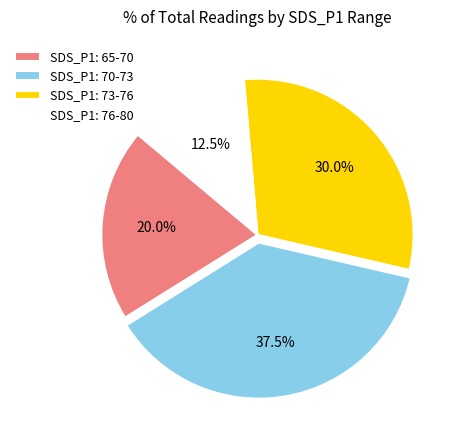

What is the ratio of the value at SDS_P1: 73-76 to the value at SDS_P1: 70-73?

0.8